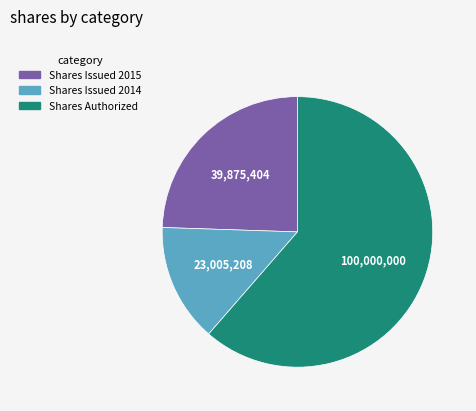

Does any single category account for the majority?

Yes